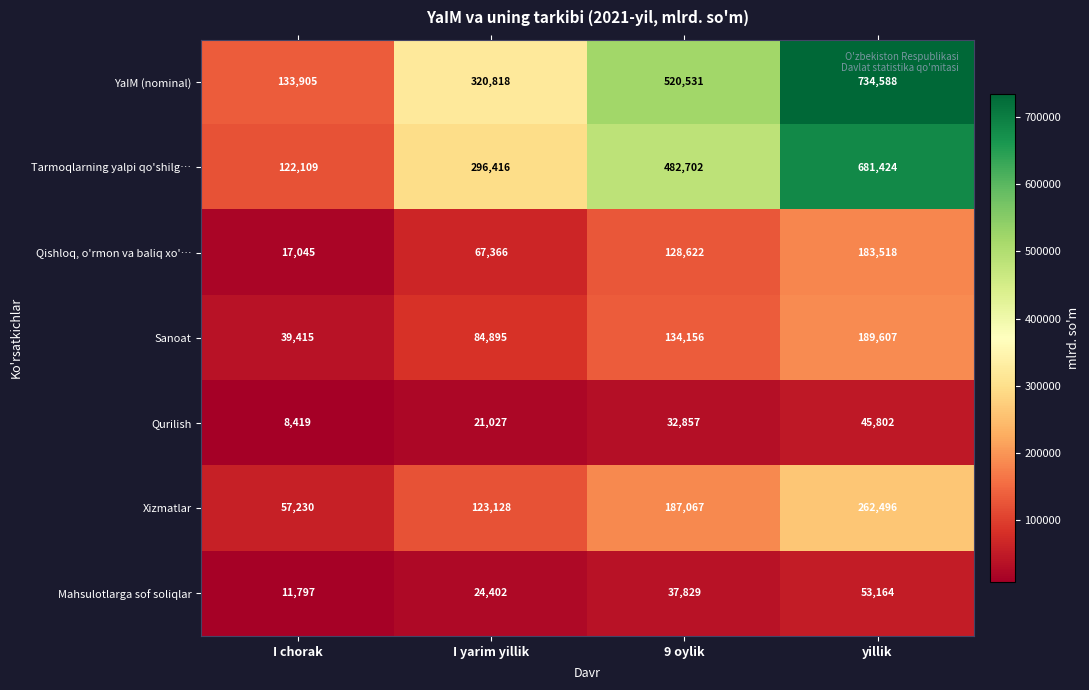

What is the spread (max minus min) of values at 9 oylik?

487674